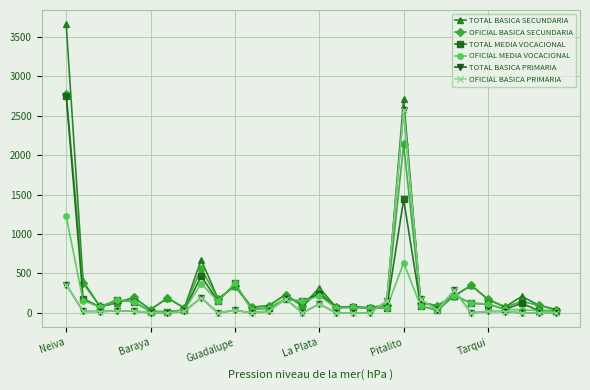

How many distinct data groups are displayed?

6